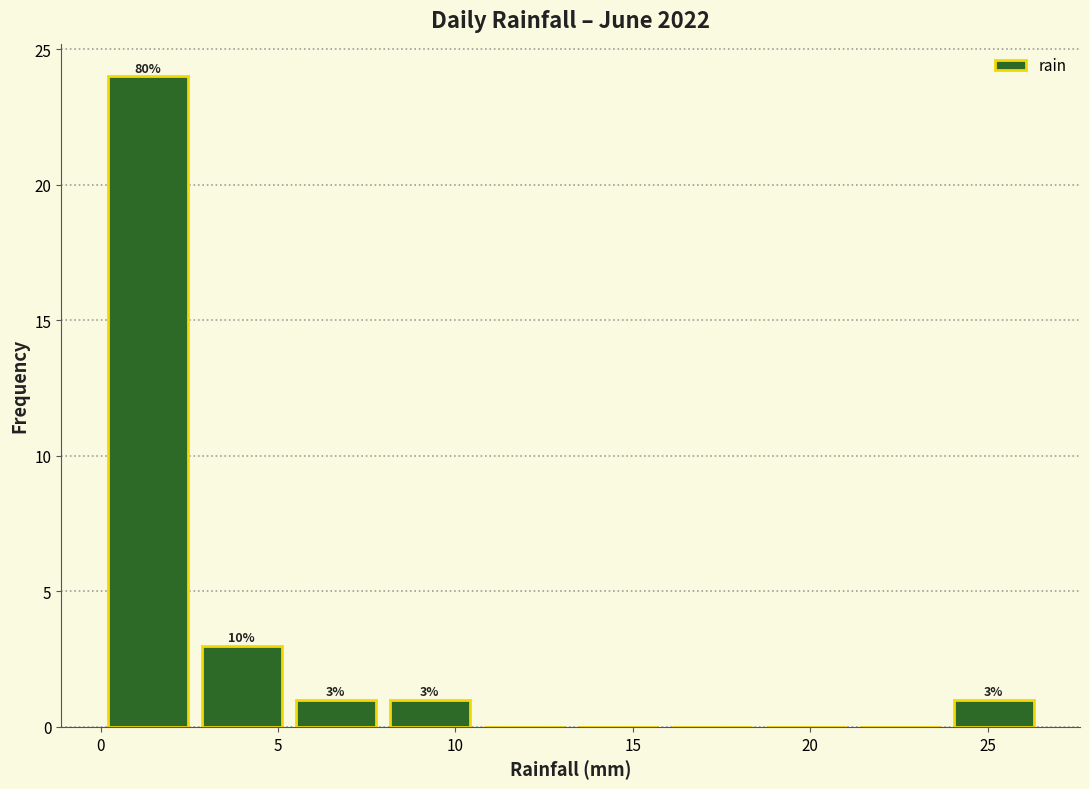

Which range on the x-axis has the tallest bar?

0.00 to 2.65